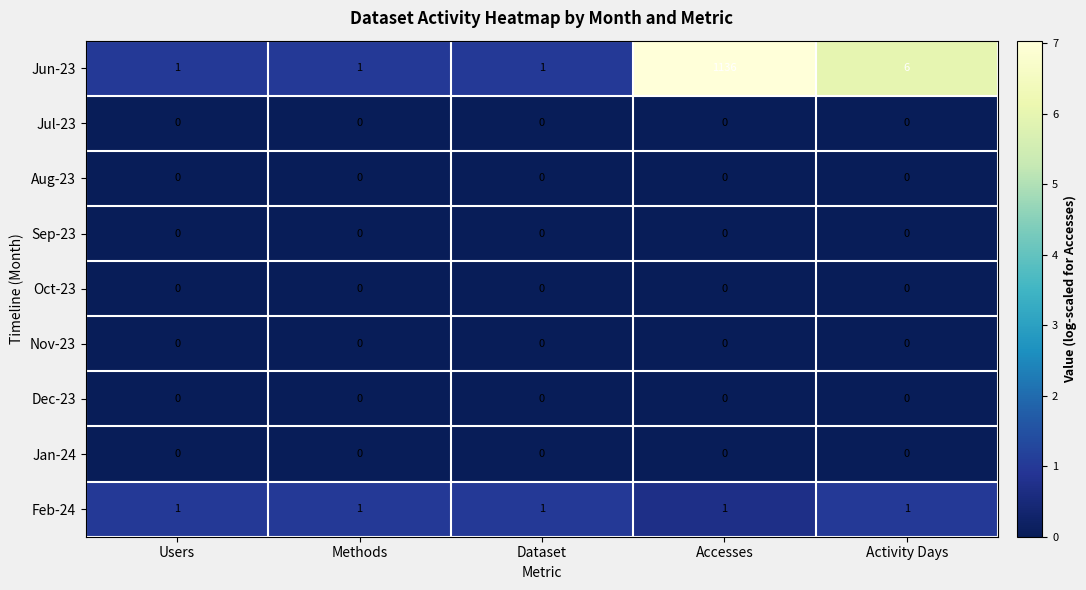

Which category has the highest value across all series?

Accesses